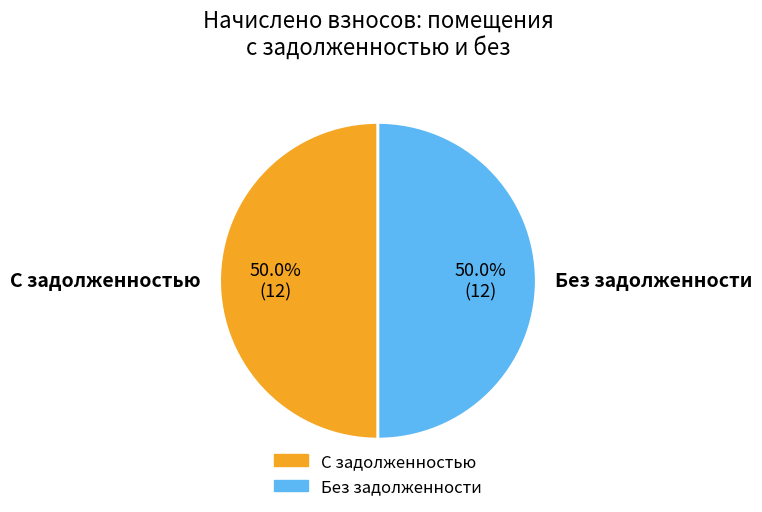

Do С задолженностью and Без задолженности together represent more than half of the pie?

Yes